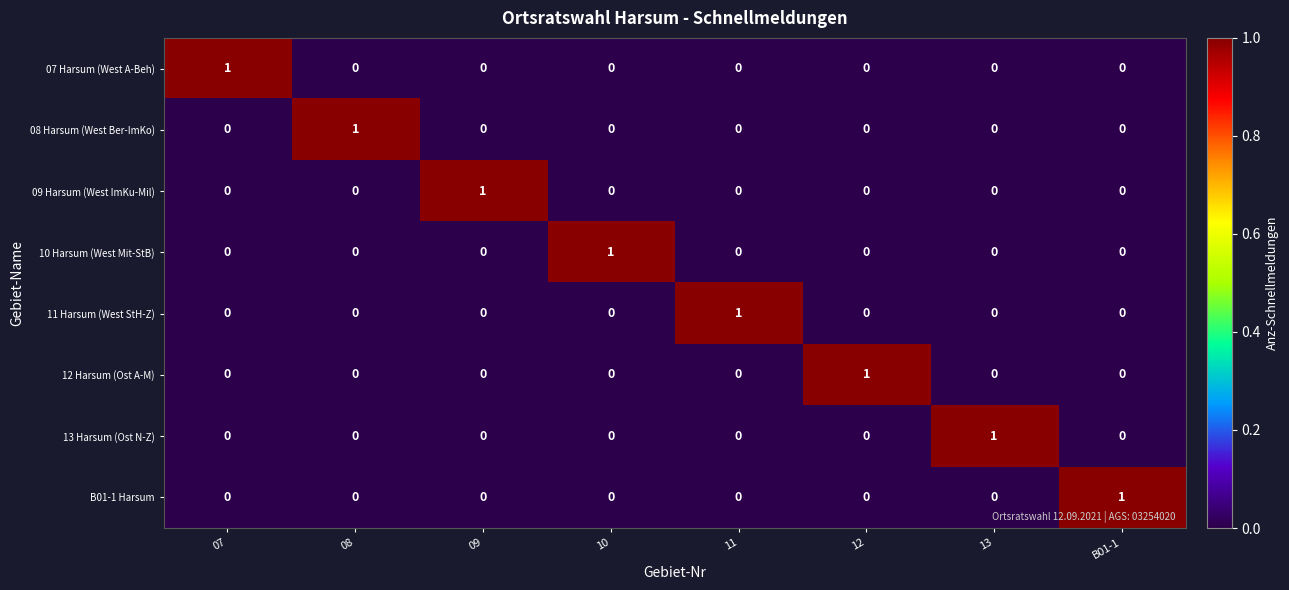

Is the value of B01-1 Harsum at 07 greater than the value of 10 Harsum (West Mit-StB) at 10?

No